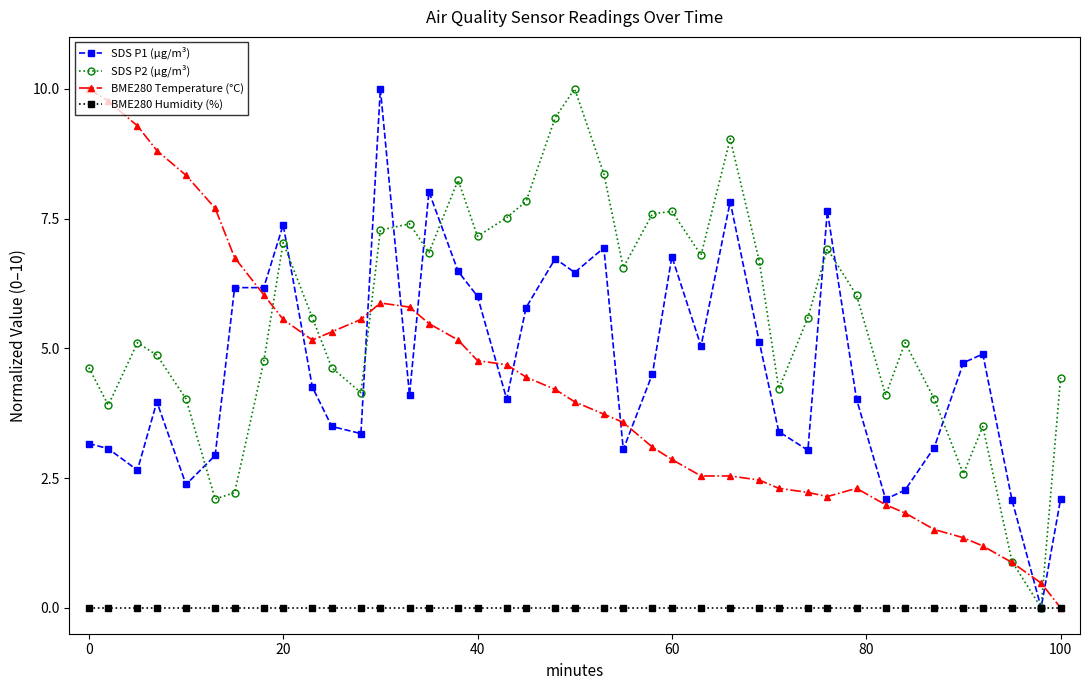

What is the highest value of the SDS P1 (µg/m³) series?

10.0